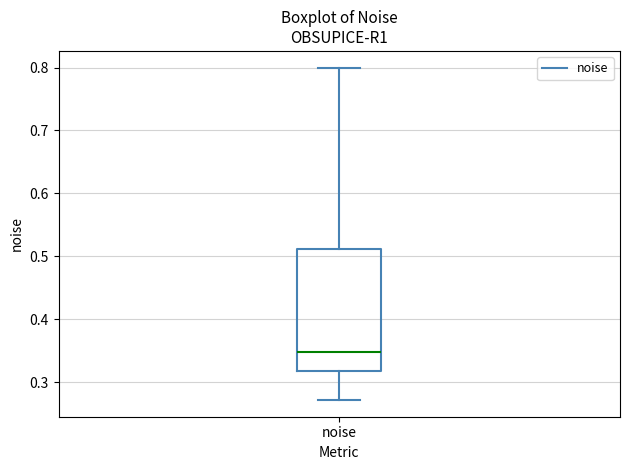

Where does the median line of the box for noise sit on the y-axis? The values are not printed on the chart, so give them approximately, as read against the axis.

0.35